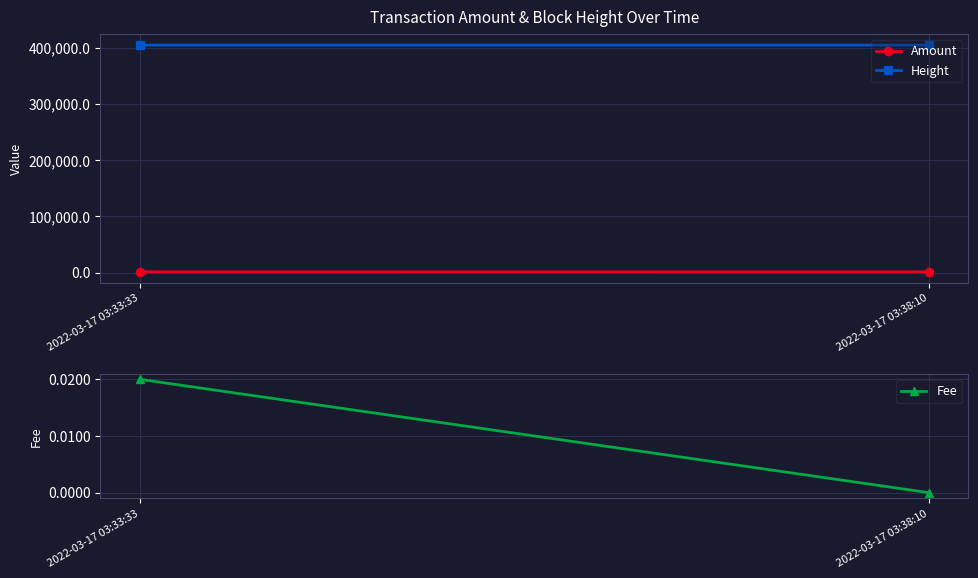

What is the label of the 1st point from the left?

2022-03-17 03:33:33